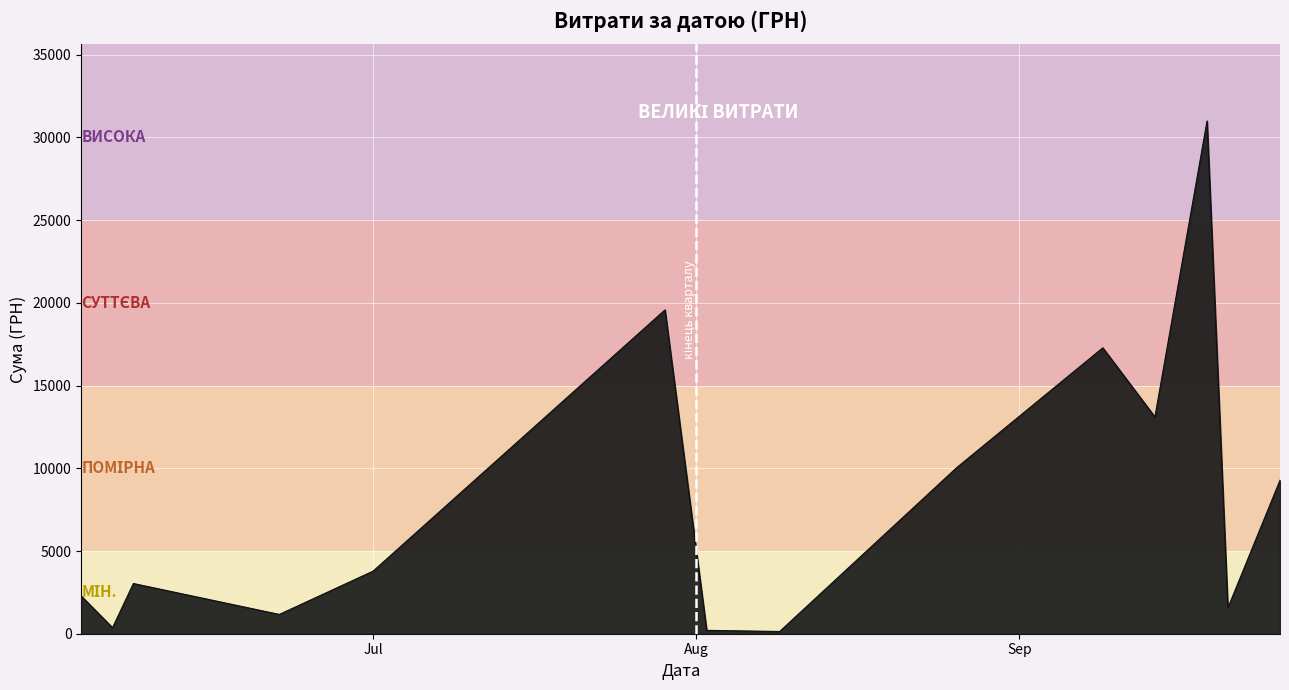

What is the difference between the maximum and minimum values?

30858.8